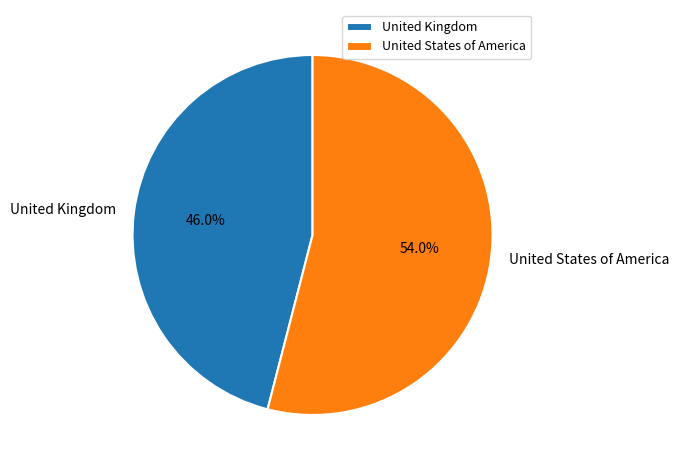

What is the total percentage of United Kingdom and United States of America?

100.0%